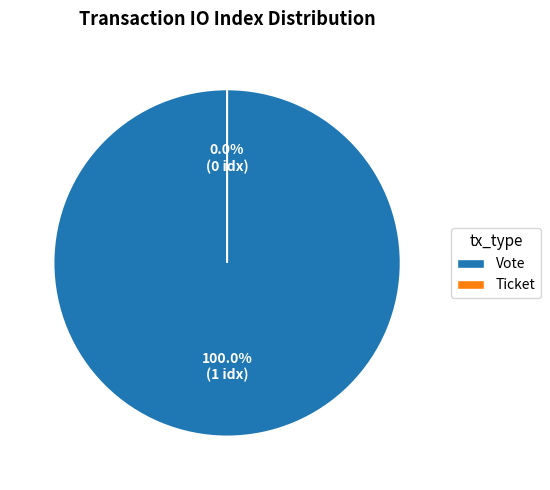

To the nearest percent, what is the average slice percentage?

50%